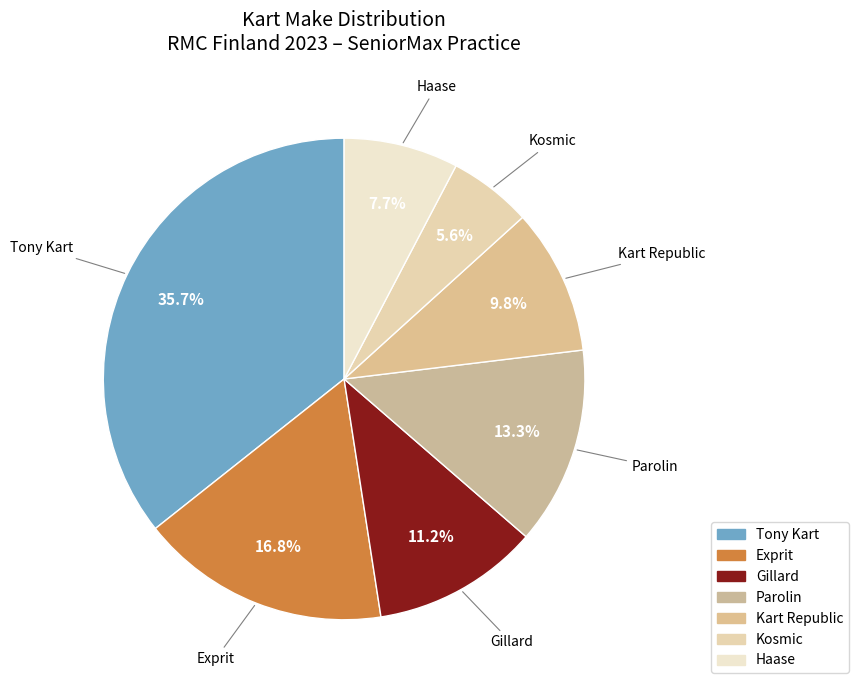

Combined, do Exprit and Tony Kart account for over 50%?

Yes